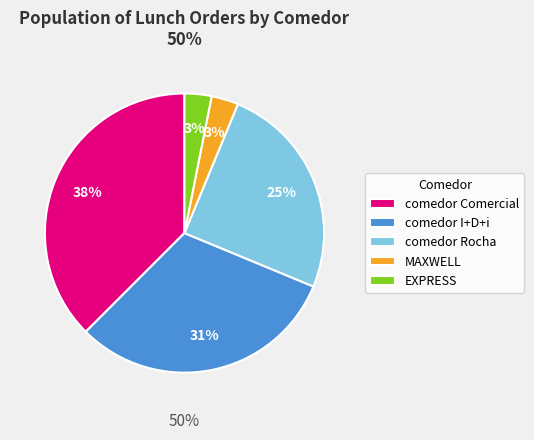

Approximately how many times larger is the value at MAXWELL compared to comedor Comercial?

0.1